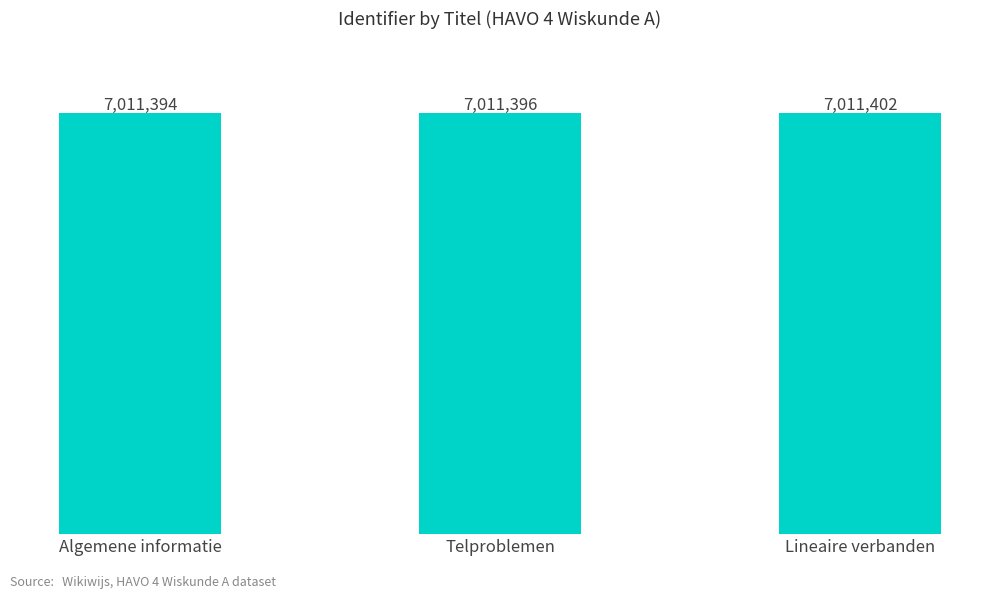

At which label is the value closest to 7011398?

Telproblemen